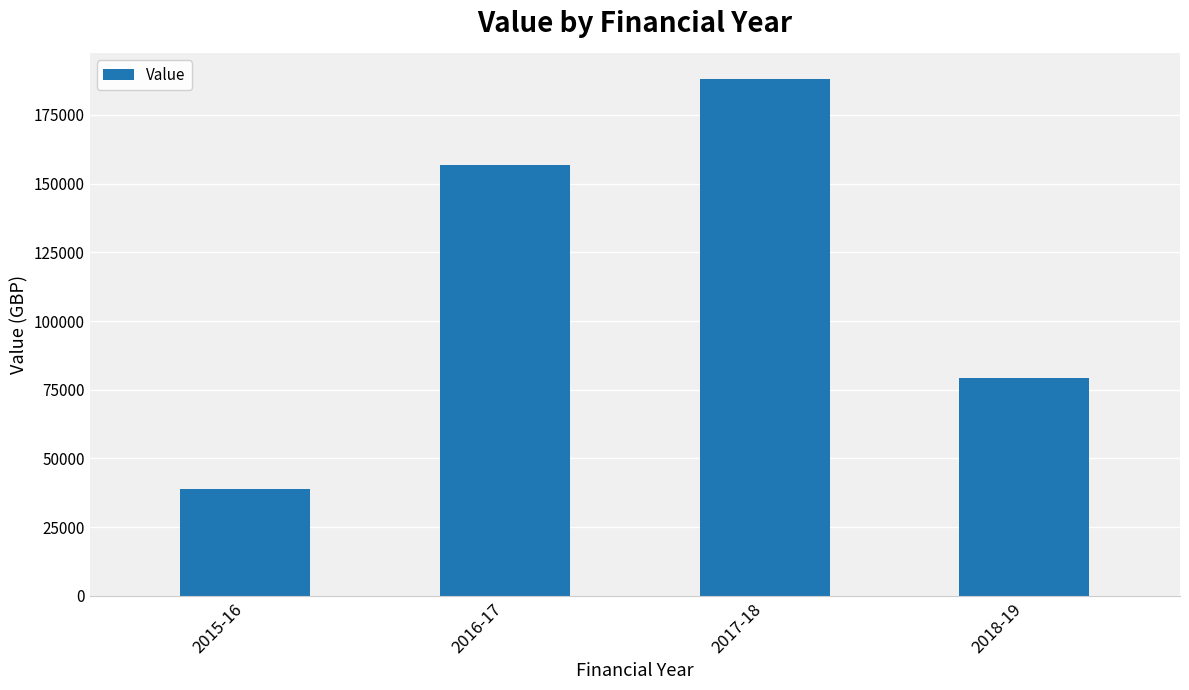

List the labels in order of value, smallest first.

2015-16, 2018-19, 2016-17, 2017-18